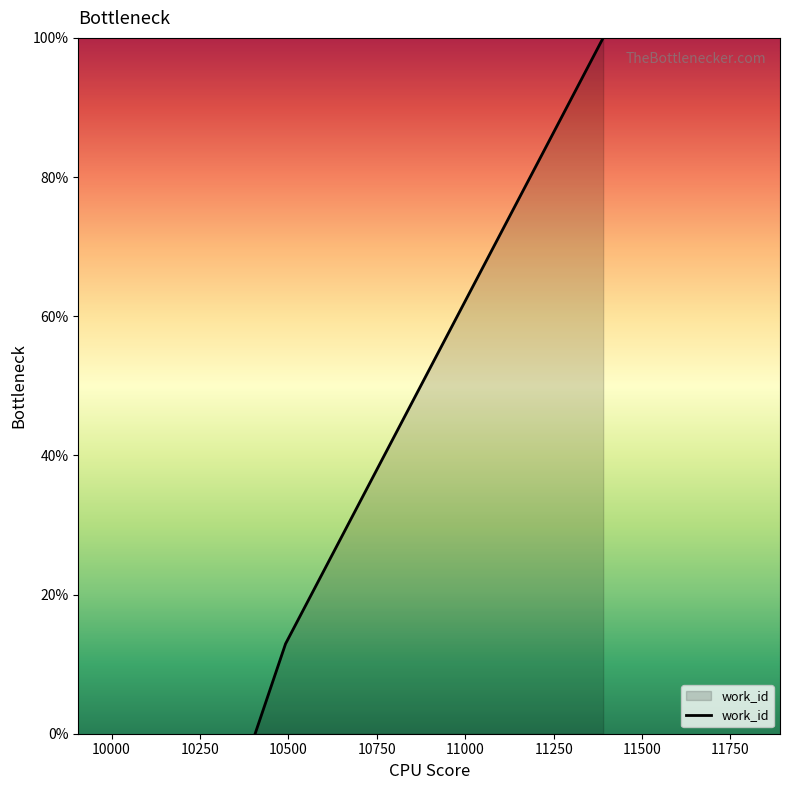

What is the greatest value displayed?

100.0